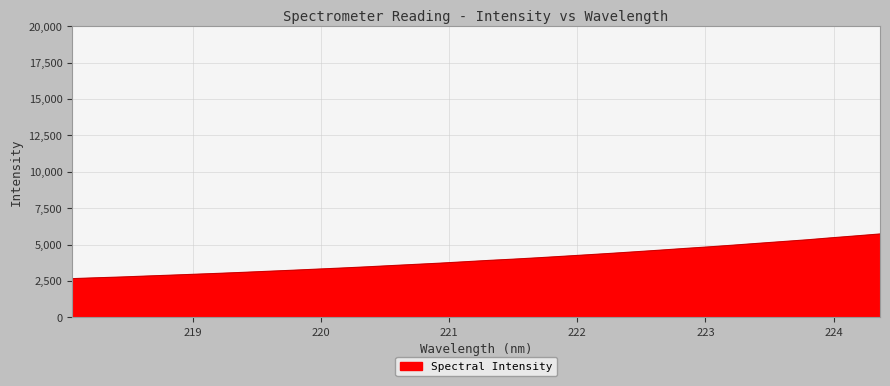

What is the difference between the second highest and second lowest values?

2874.7